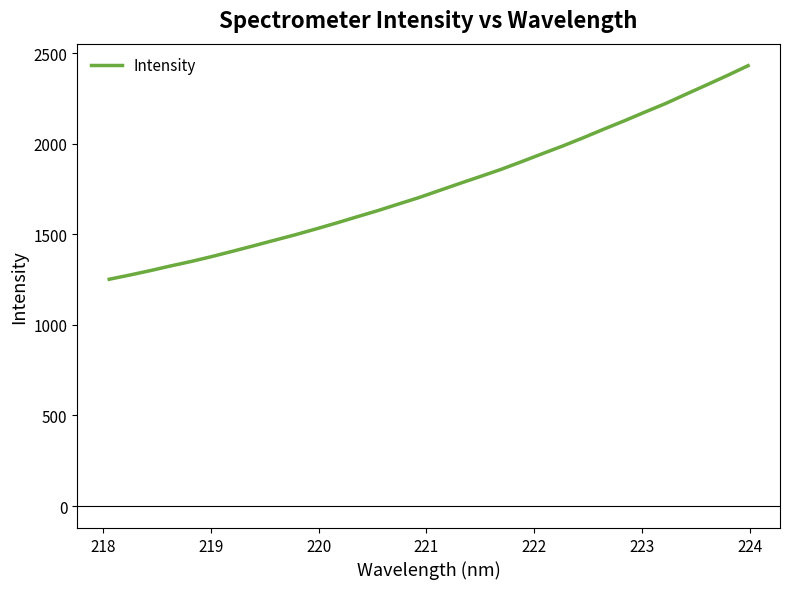

What is the minimum value shown in the chart?

1252.1